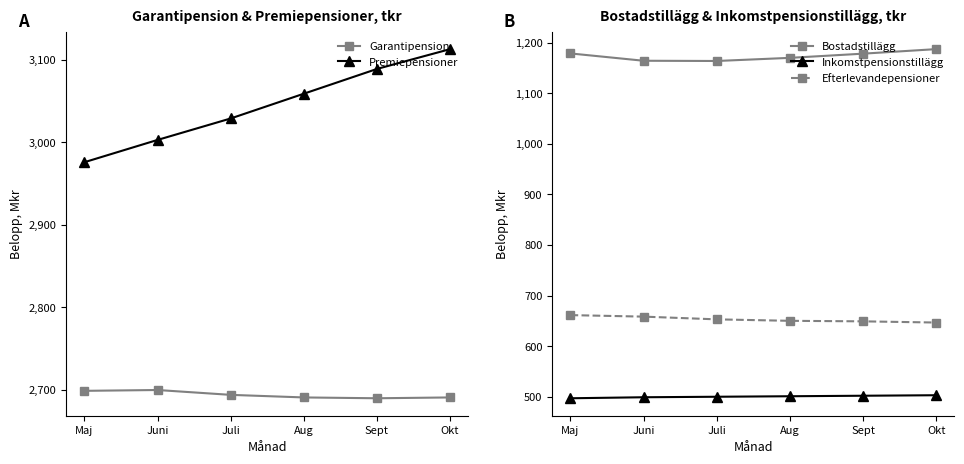

What are all the series names shown in the legend?

Garantipension, Premiepensioner, Bostadstillägg, Inkomstpensionstillägg, Efterlevandepensioner